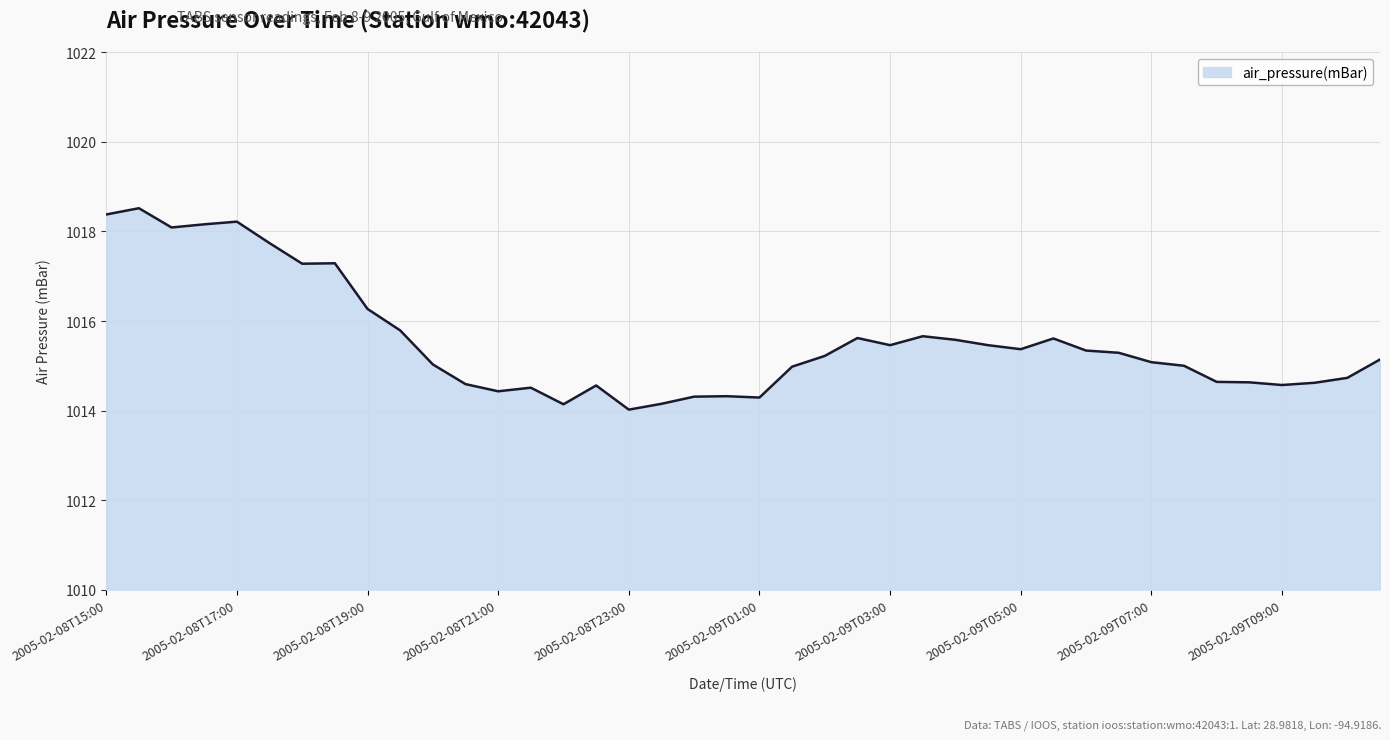

What is the greatest value displayed?

1018.5